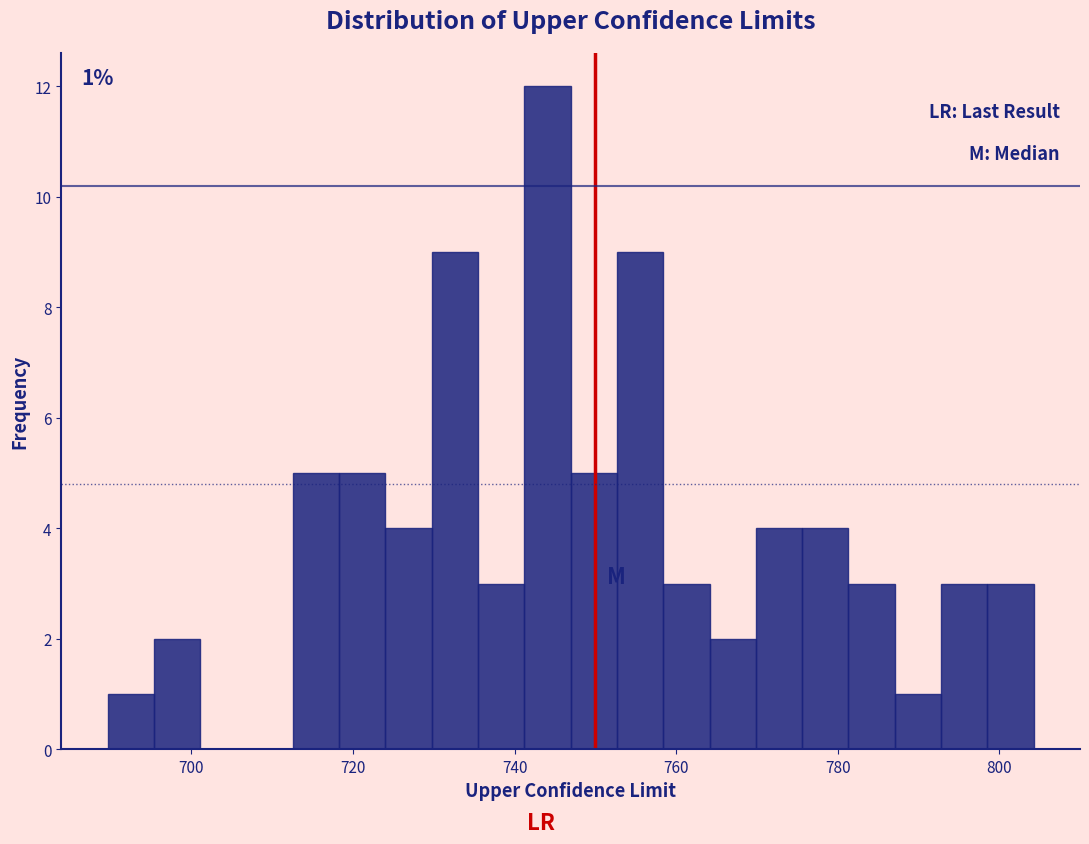

Around what value on the x-axis is the tallest bar? Give the approximate position of its centre, as read against the axis.

744